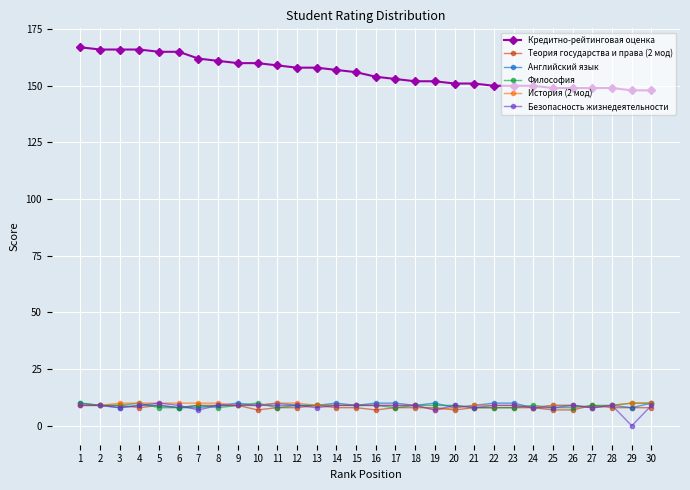

What is the total value across all series at 29?

184